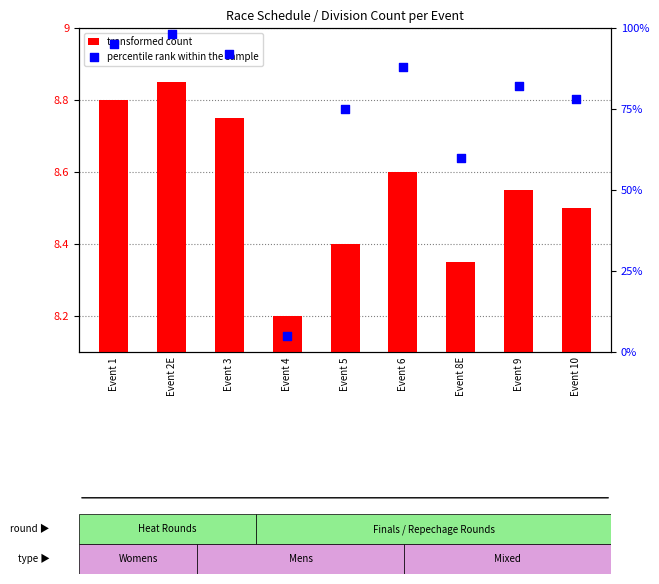

Is the value of transformed count at Event 5 greater than the value of percentile rank within the sample at Event 9?

No